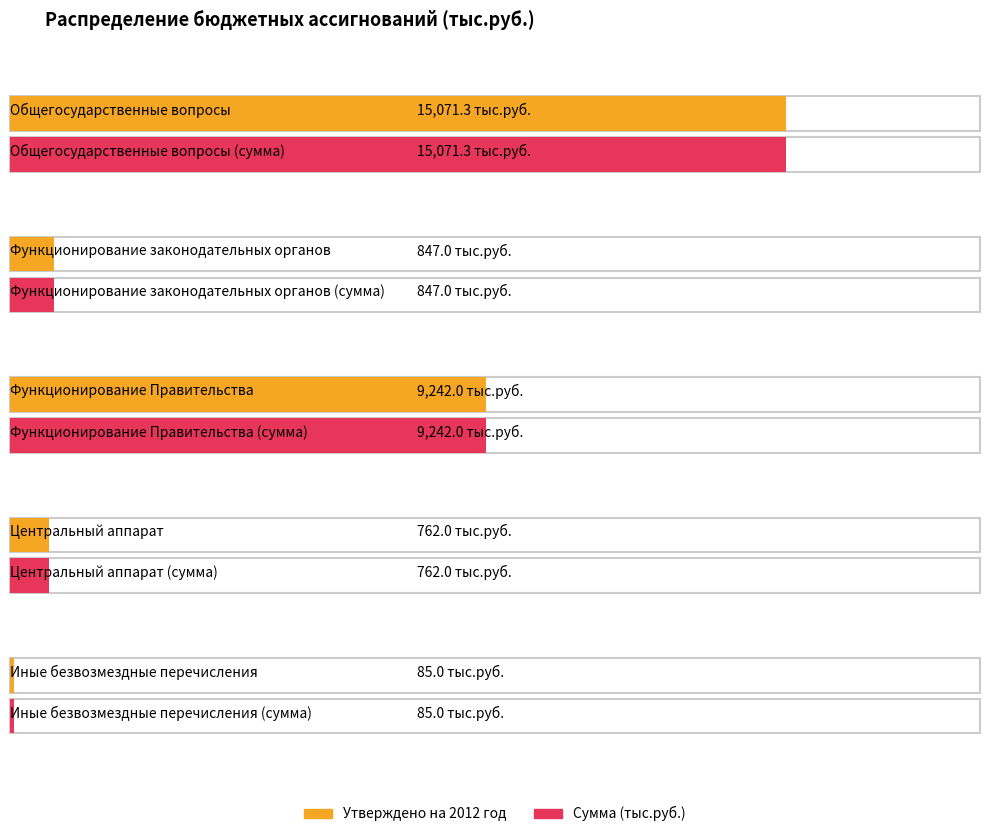

What is the label of the 1st bar from the left?

Общегосударственные вопросы